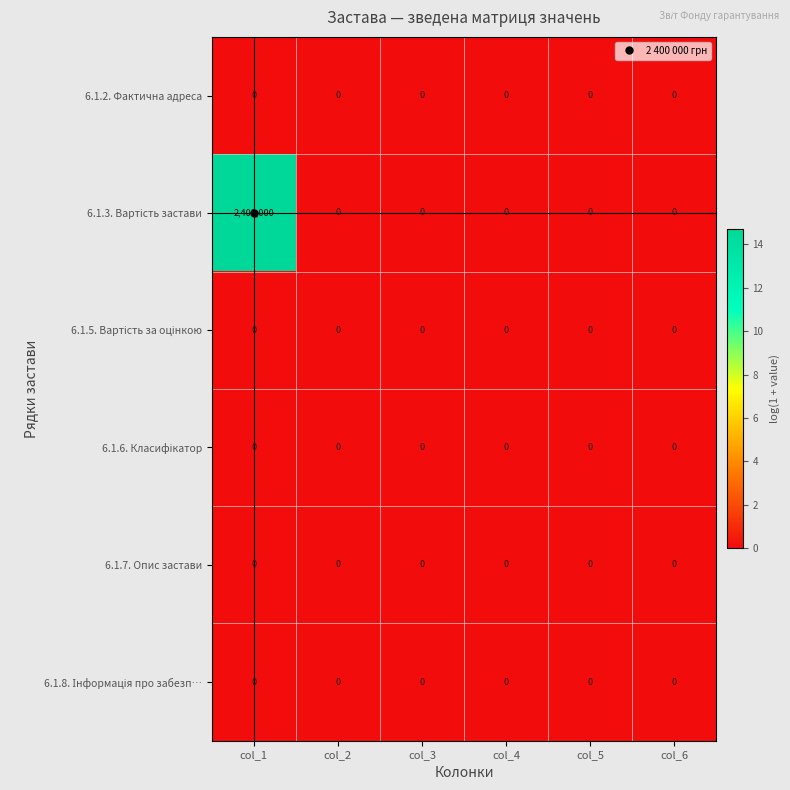

At which category is the sum across all series the highest?

col_1